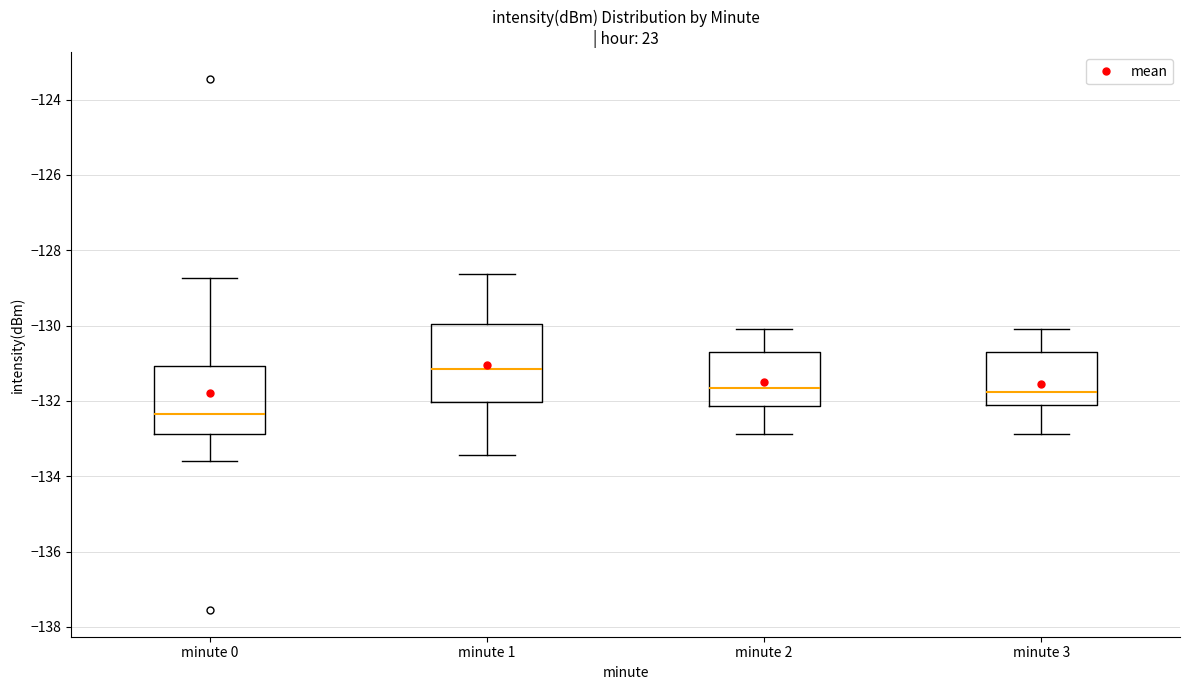

Which box is the tallest, from its lower edge to its upper edge?

minute 1